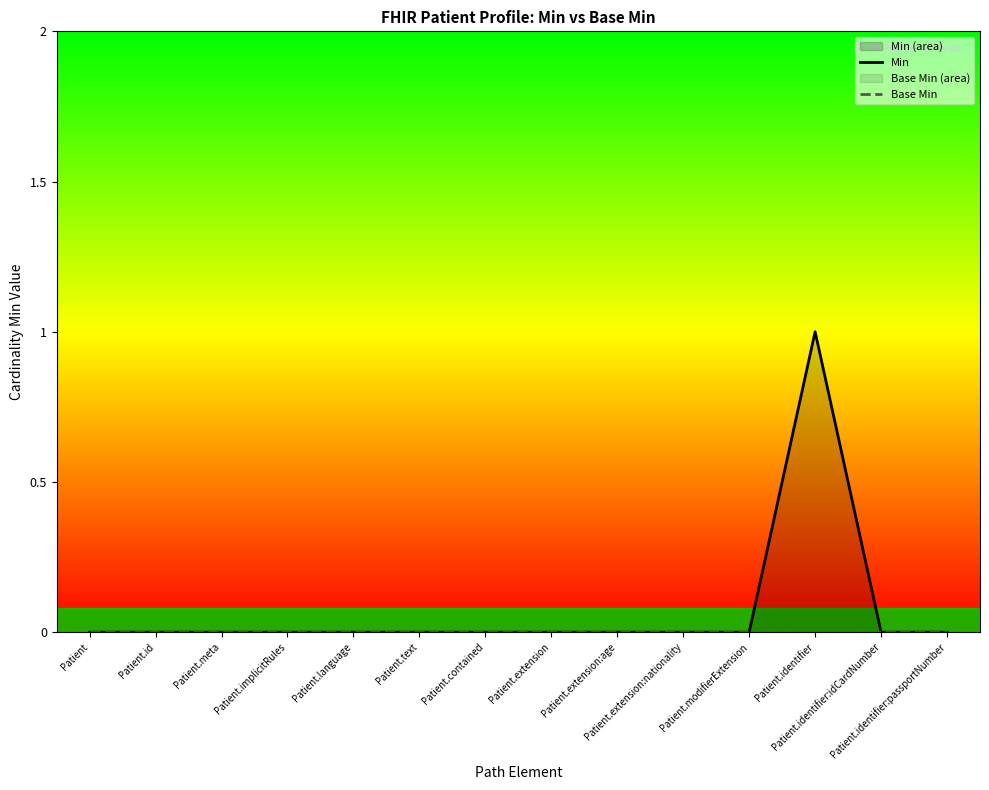

What is the value of the Min point at the 12th from the left?

1